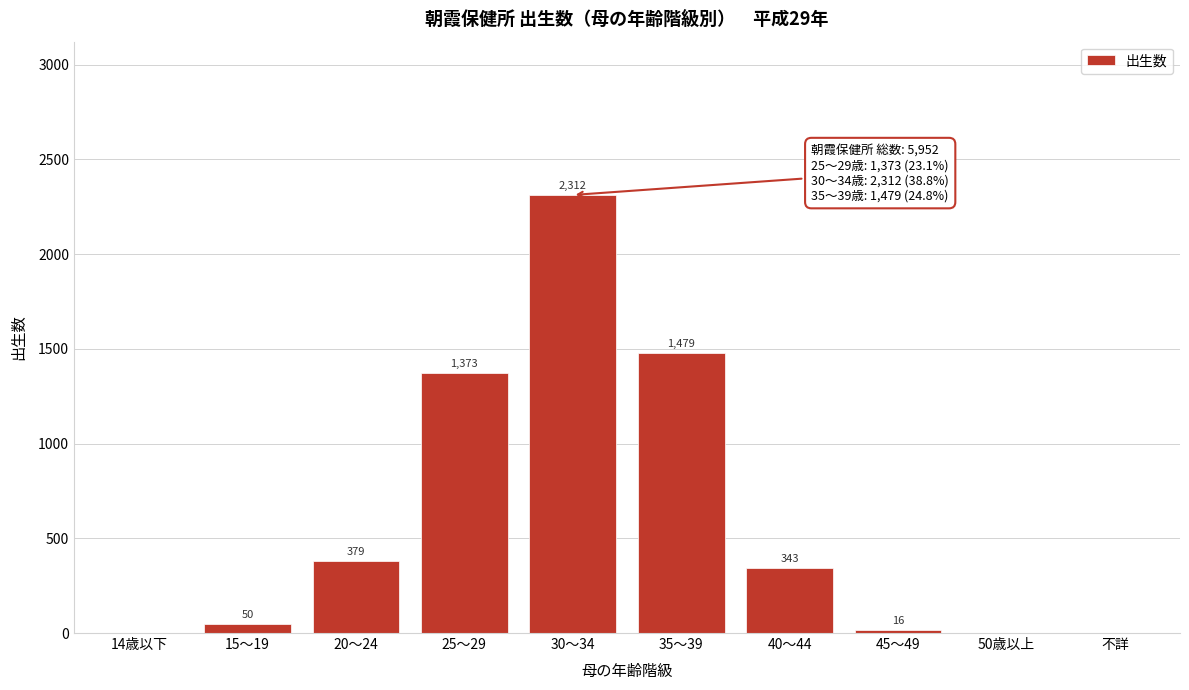

Reading right to left, transcribe all the data shown in this chart.

不詳=0	50歳以上=0	45～49=16	40～44=343	35～39=1479	30～34=2312	25～29=1373	20～24=379	15～19=50	14歳以下=0